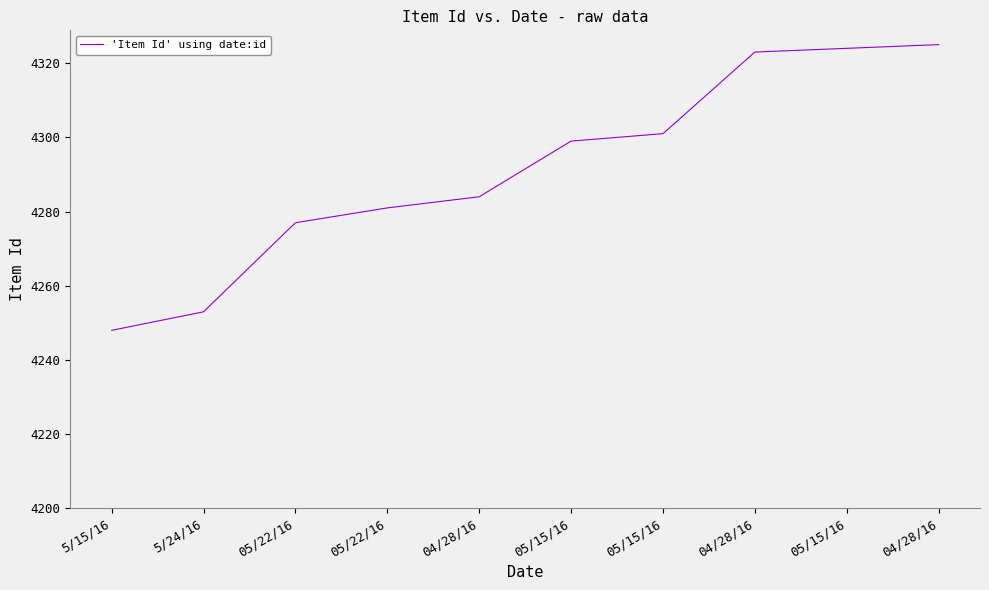

What is the greatest value displayed?

4325